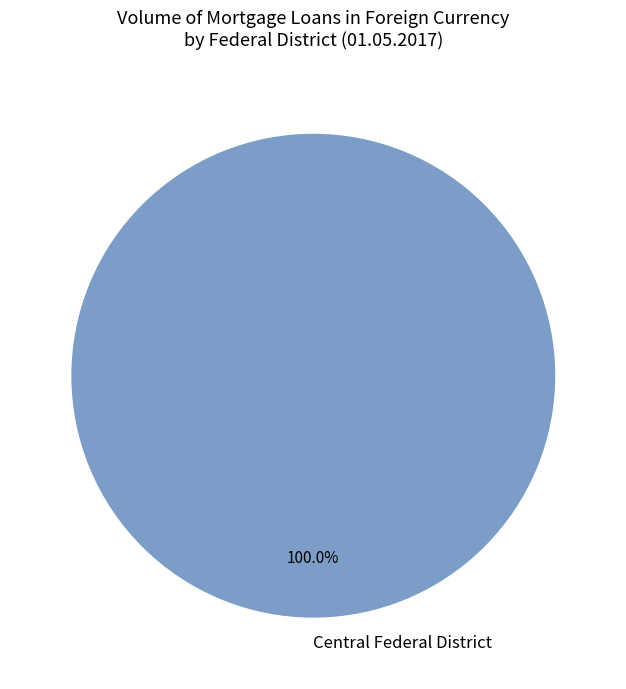

Which category accounts for the majority?

Central Federal District